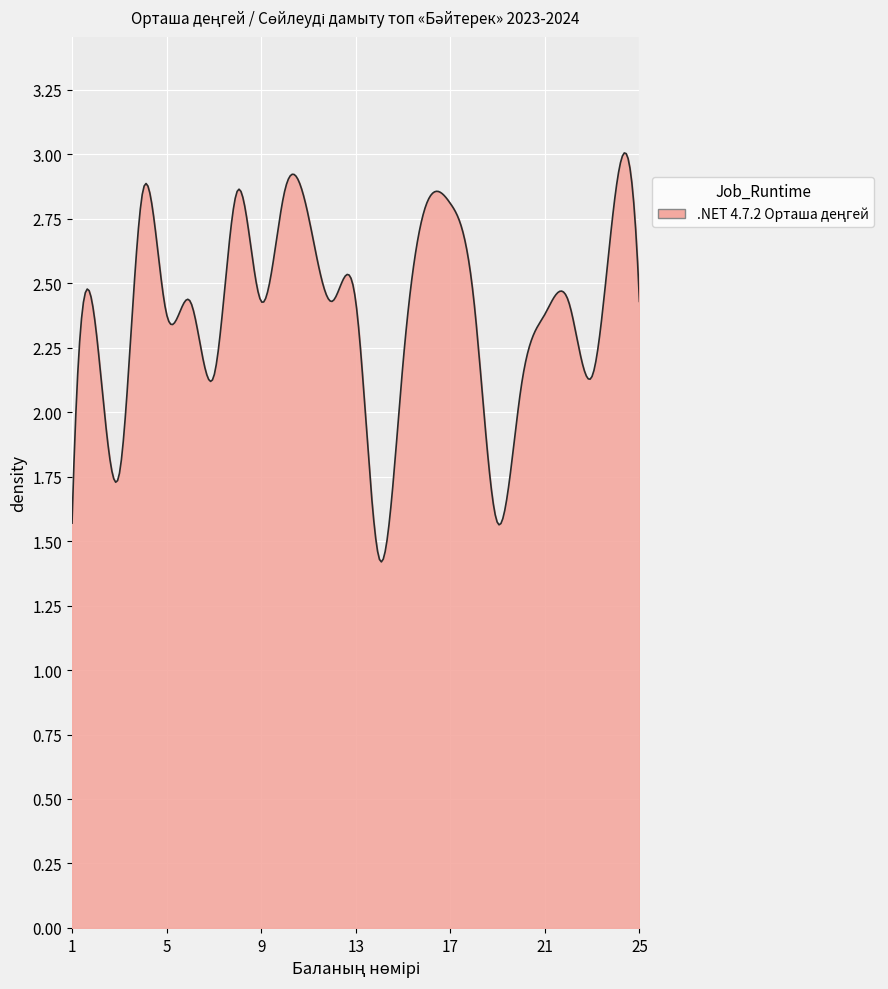

How many lines are shown in the chart?

1